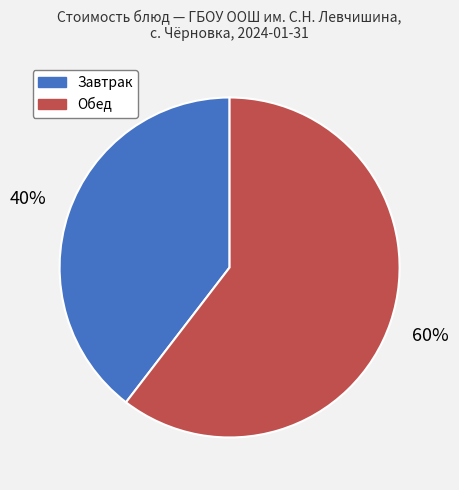

To the nearest percent, what is the average slice percentage?

50%